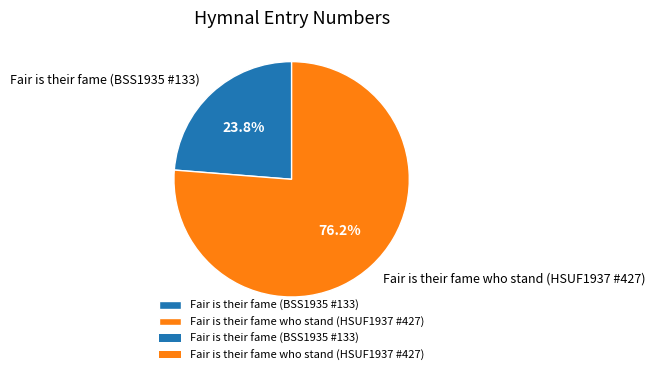

What percentage do Fair is their fame (BSS1935 #133) and Fair is their fame who stand (HSUF1937 #427) together represent?

100.0%